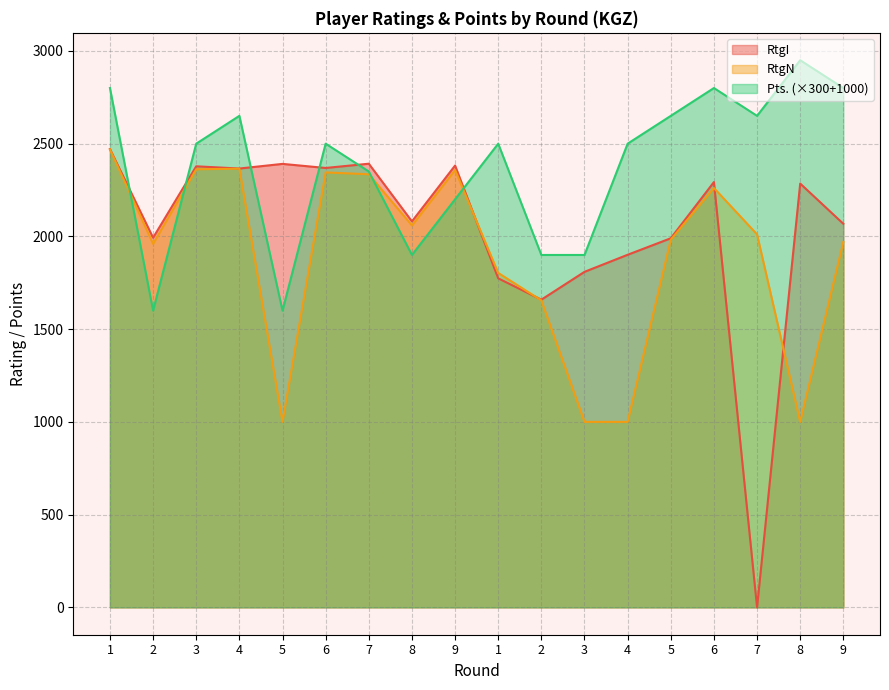

How many Pts. values are between 1900 and 2650?

12